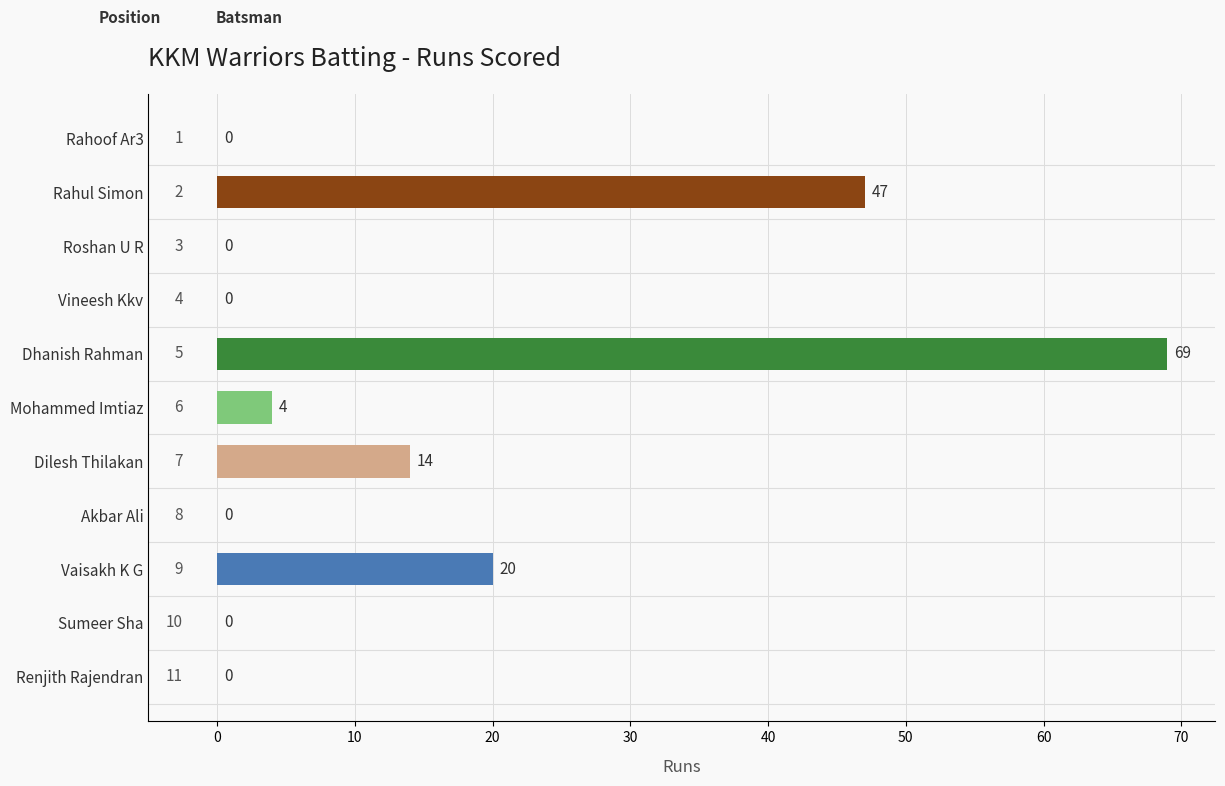

True or false: the data shows 21 at Sumeer Sha.

False